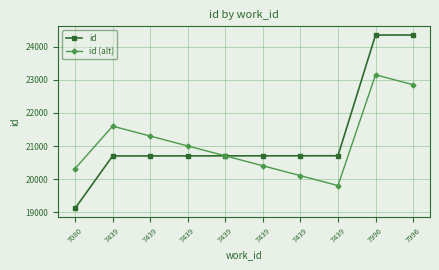

Rank the series by their average value, from lowest to highest.

id (alt), id